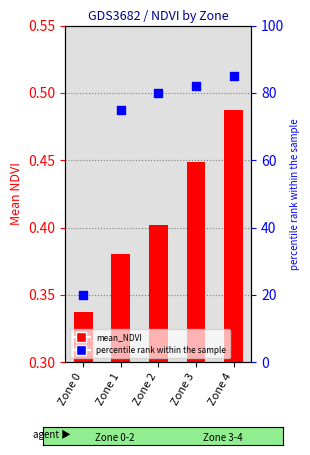

Is the value of mean_NDVI at Zone 0 greater than the value of percentile rank within the sample at Zone 0?

No